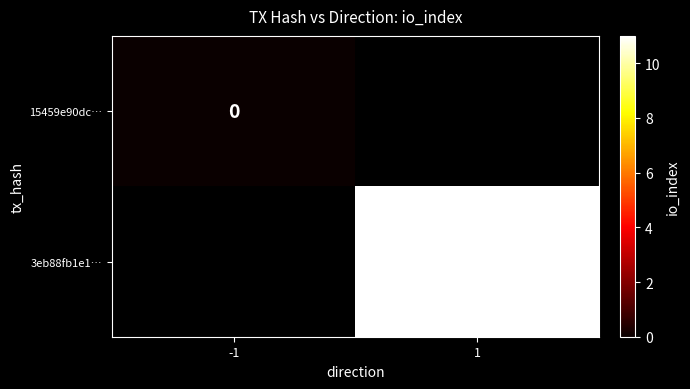

Is it true that 3eb88fb1e1… equals 4 at 1?

False